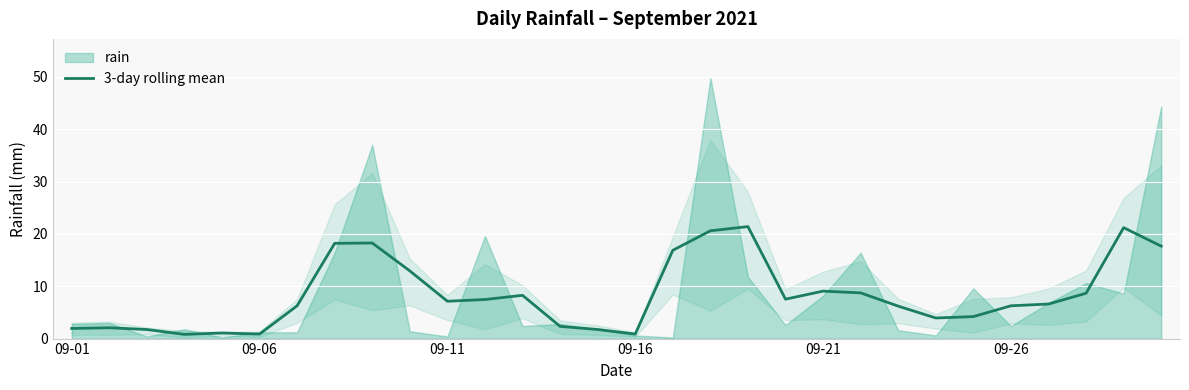

What is the minimum value shown in the chart?

0.8